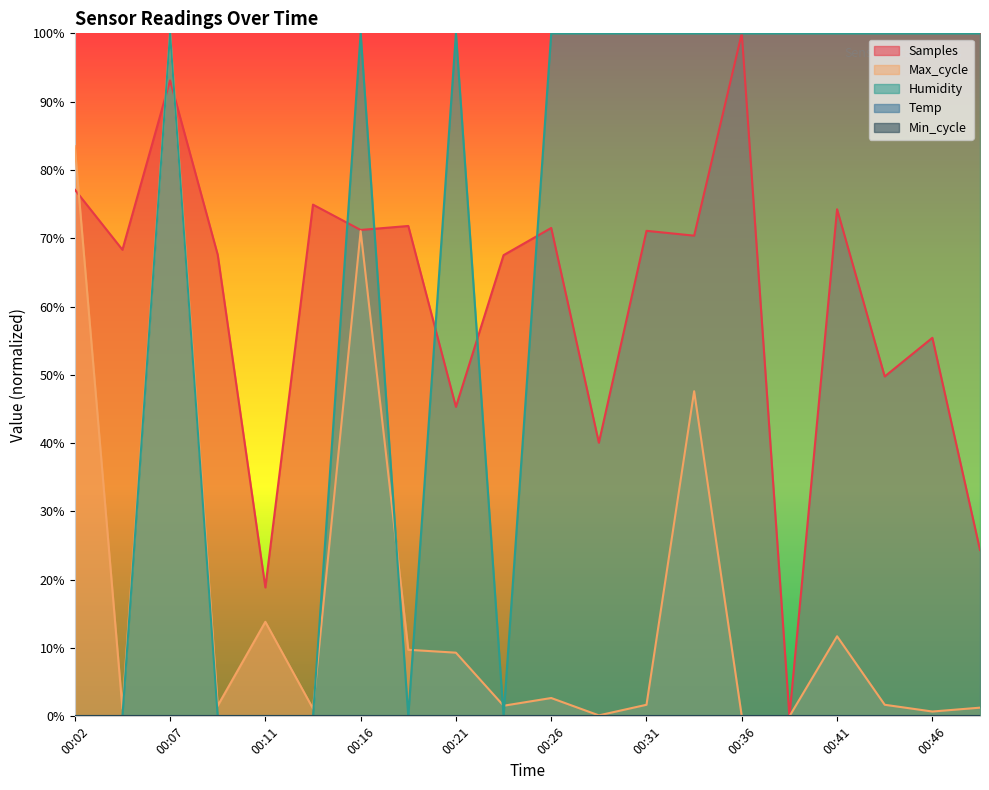

What is the difference between the highest and lowest values at 00:46?

99.3